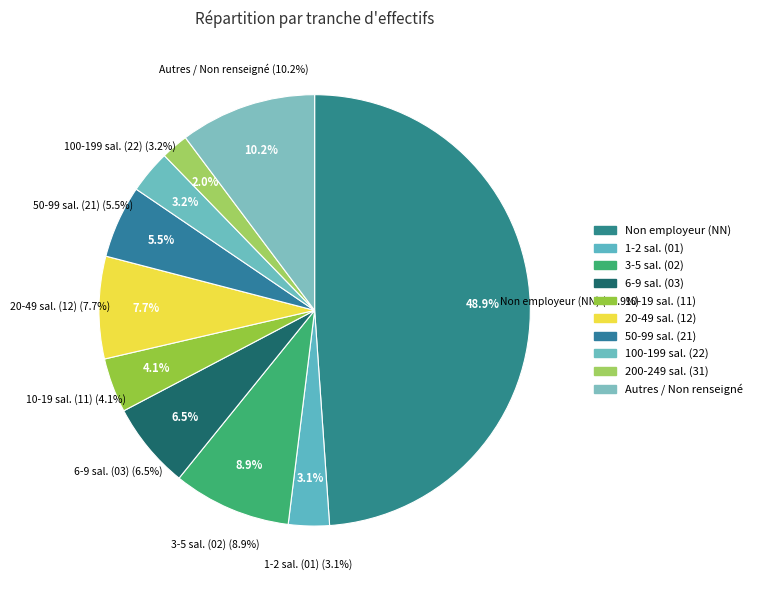

Combined, what portion of the pie is 21 and 22?

8.7%